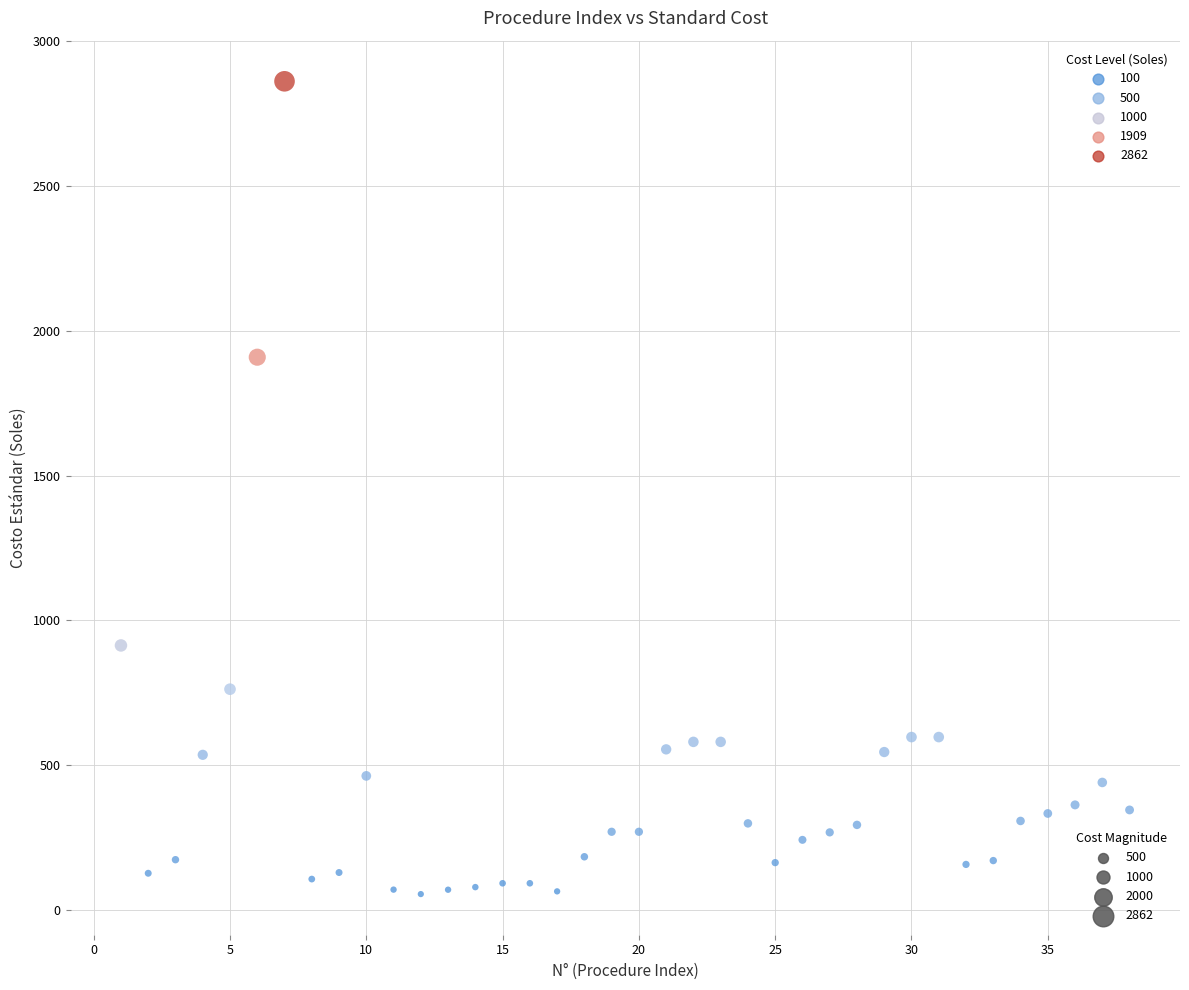

What Y value in the scatter plot is closest to 1458?

1909.1